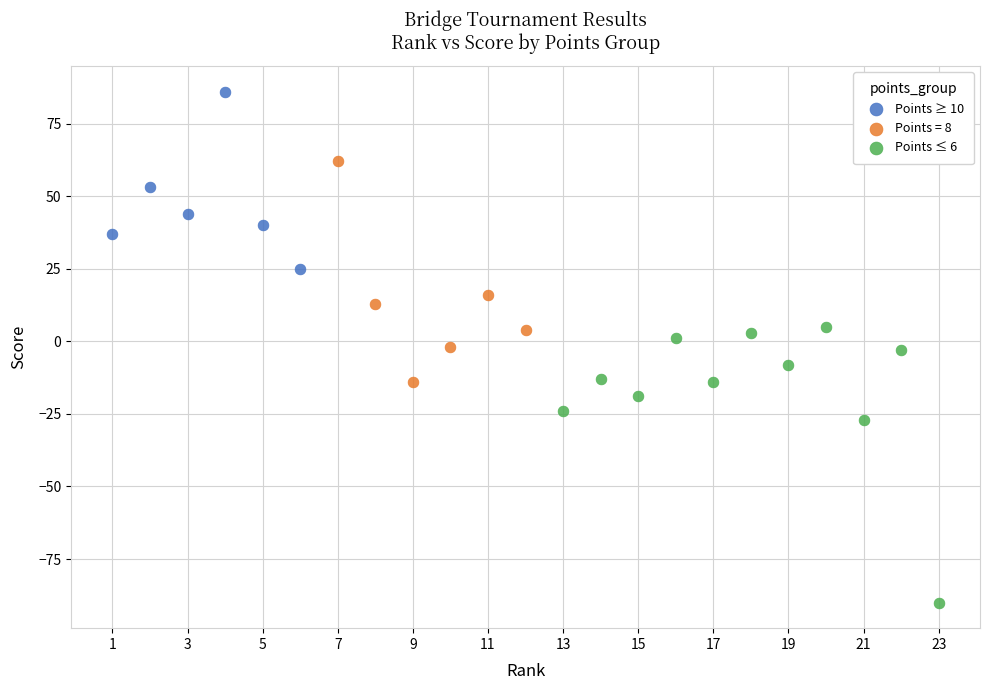

Which series reaches the maximum Y coordinate?

Points ≥ 10